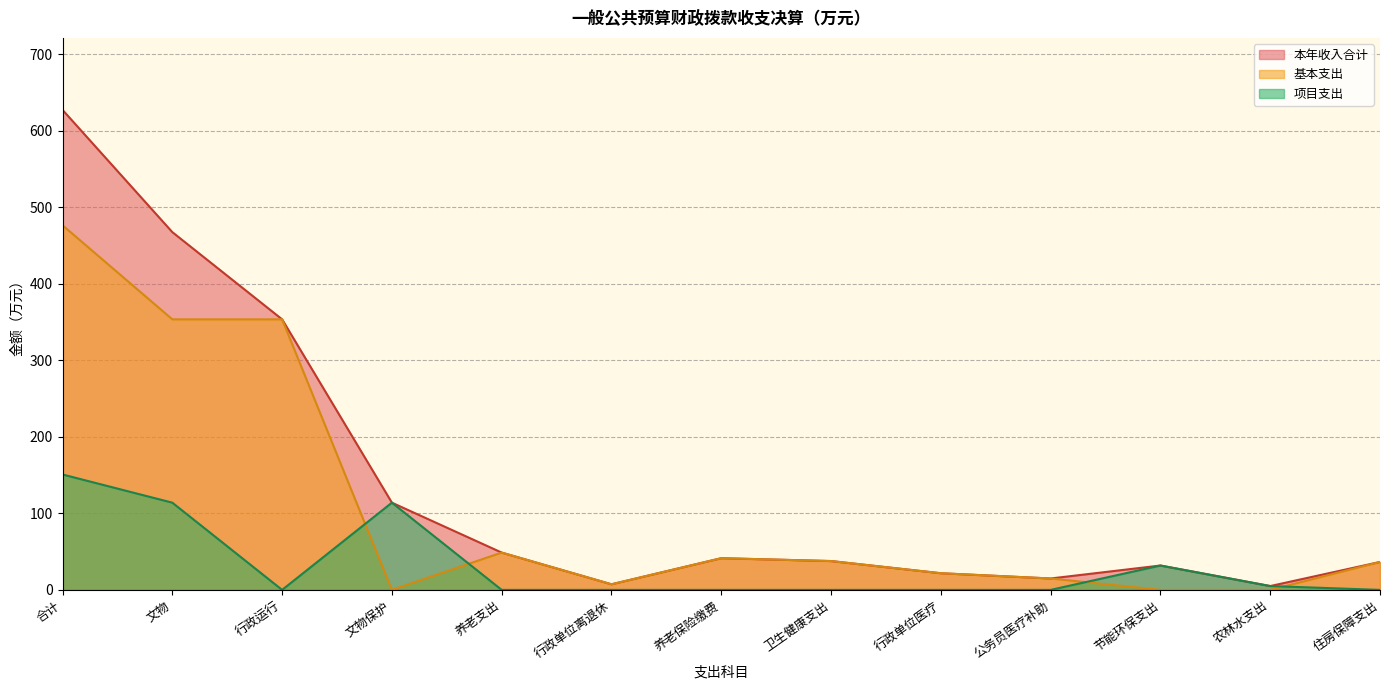

Is the value of 本年支出合计 at 行政单位医疗 greater than the value of 项目支出 at 行政单位离退休?

Yes